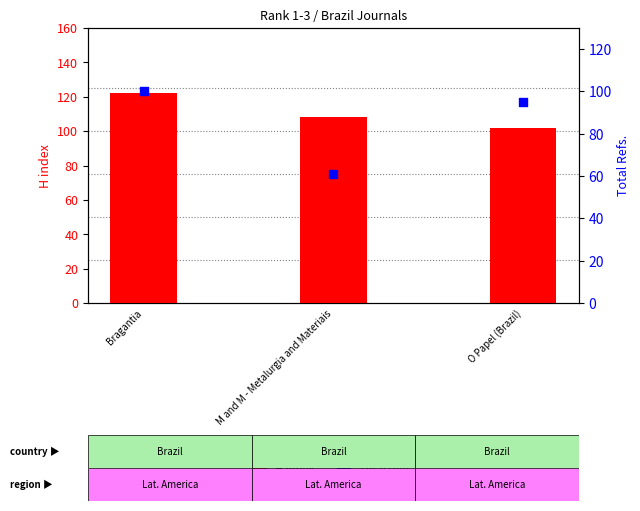

What are all the series names shown in the legend?

H index, Total Refs.